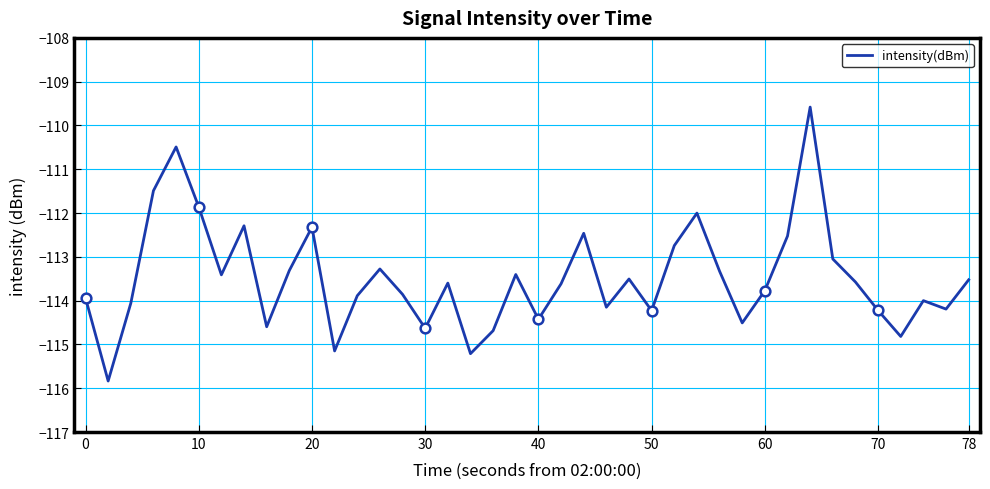

Is it true that intensity(dBm) equals -113.5 at 78?

True